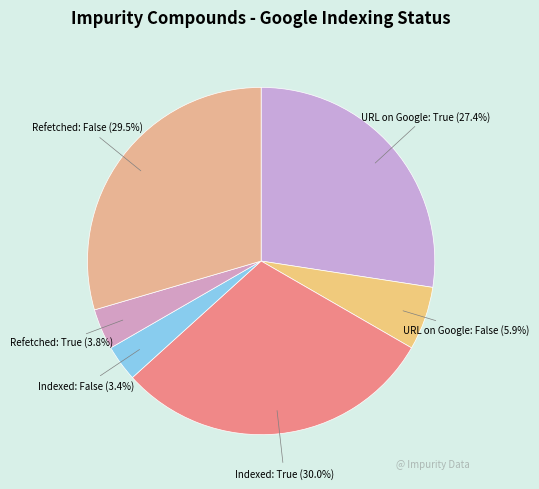

Which slice is the largest?

Indexed Request: True